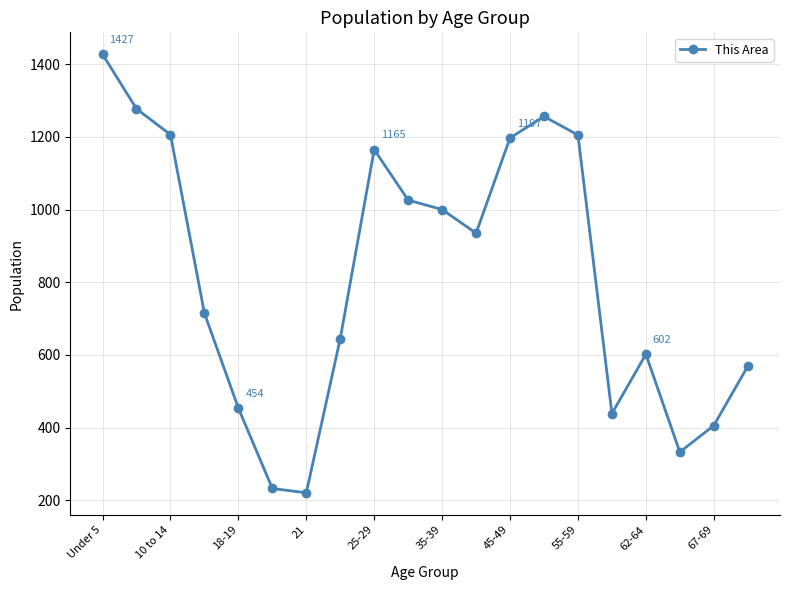

What is the value of the 16th point from the left?

439